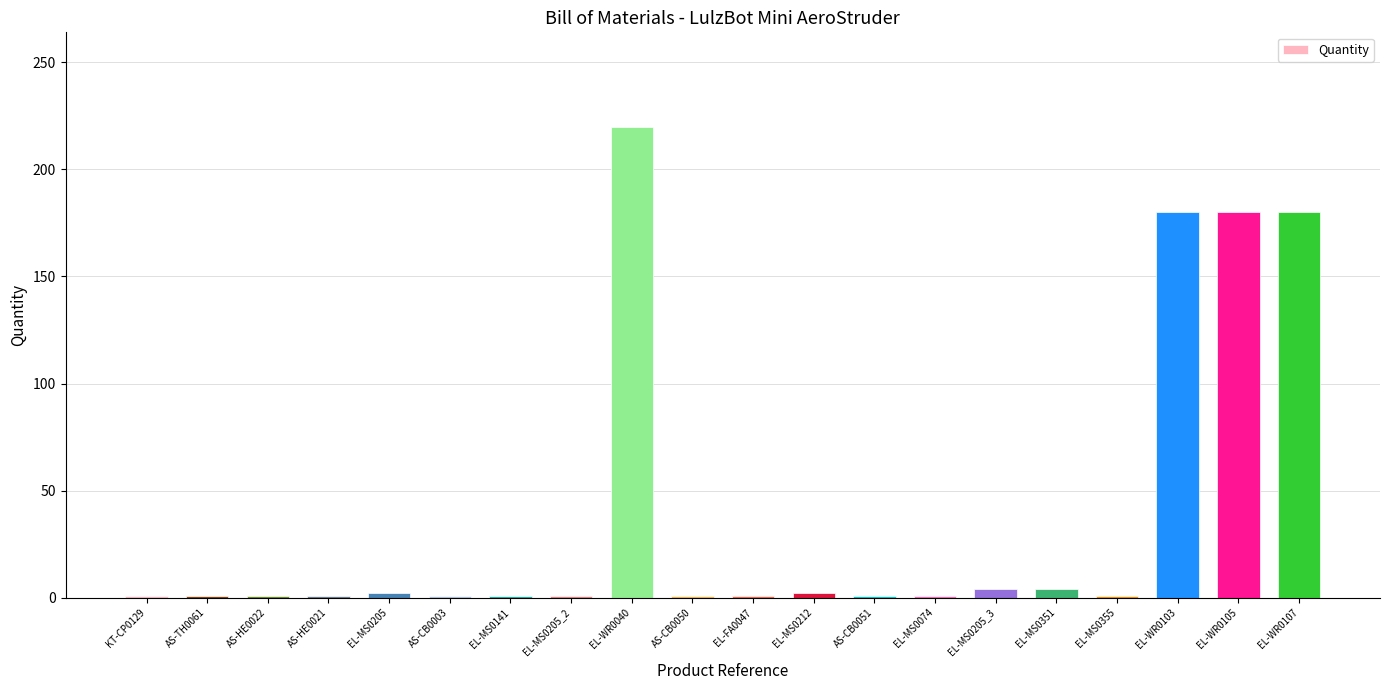

How many values exceed 1?

8